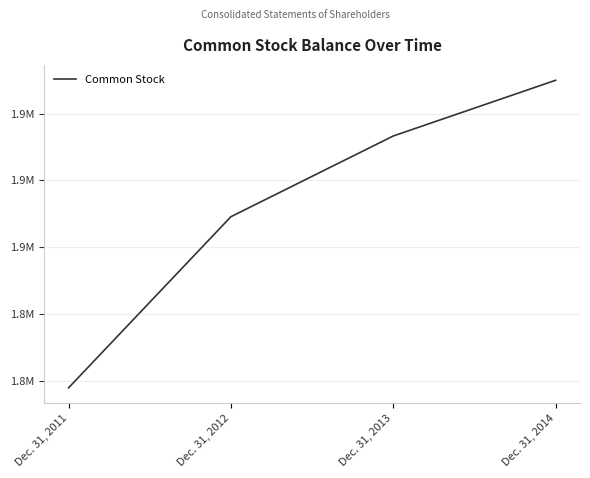

What is the sum of all values?

7525991